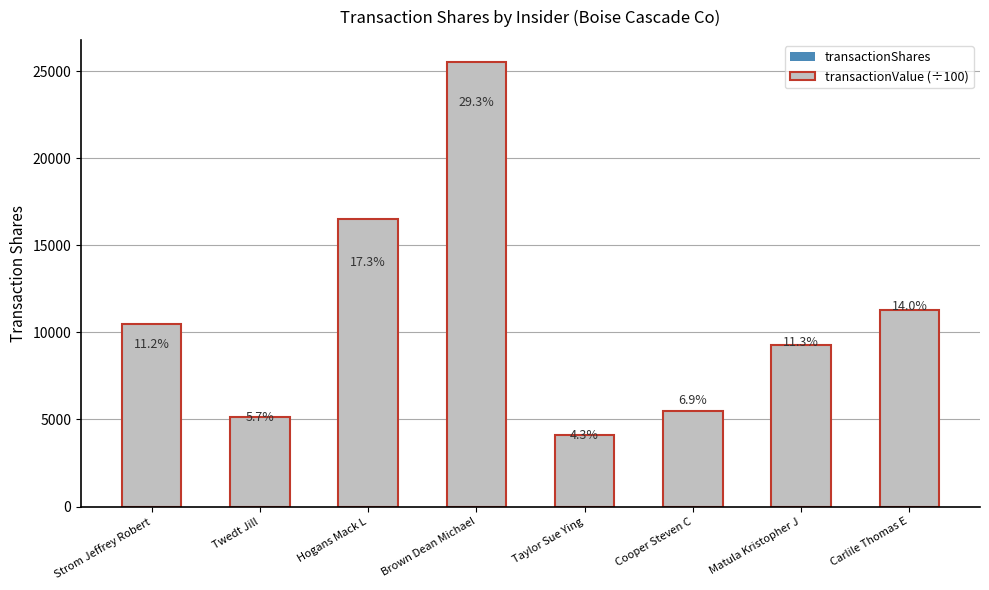

What is the label of the 6th bar from the right?

Hogans Mack L